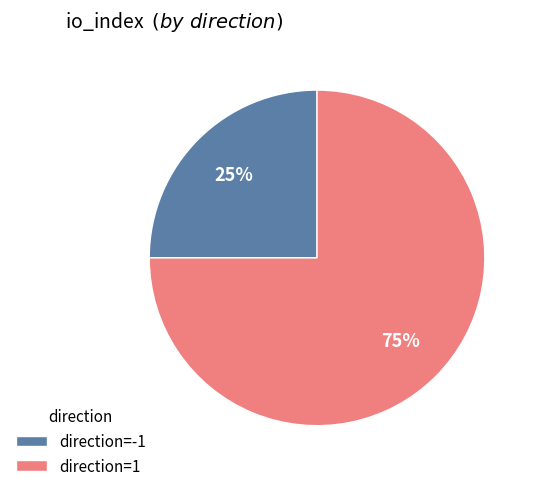

Rank the categories by value from lowest to highest.

direction=-1, direction=1